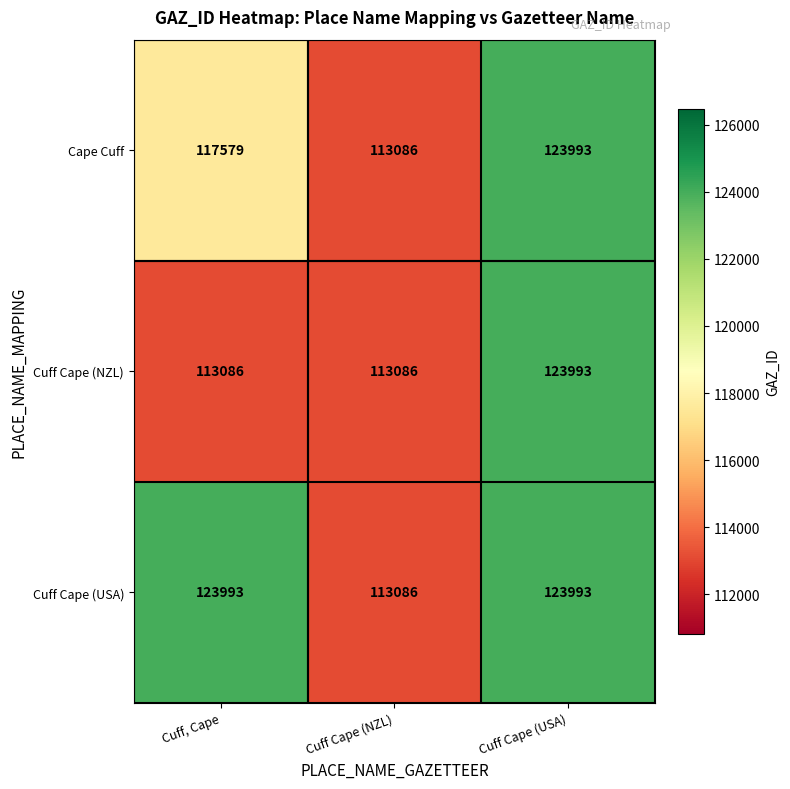

How many distinct data groups are displayed?

3